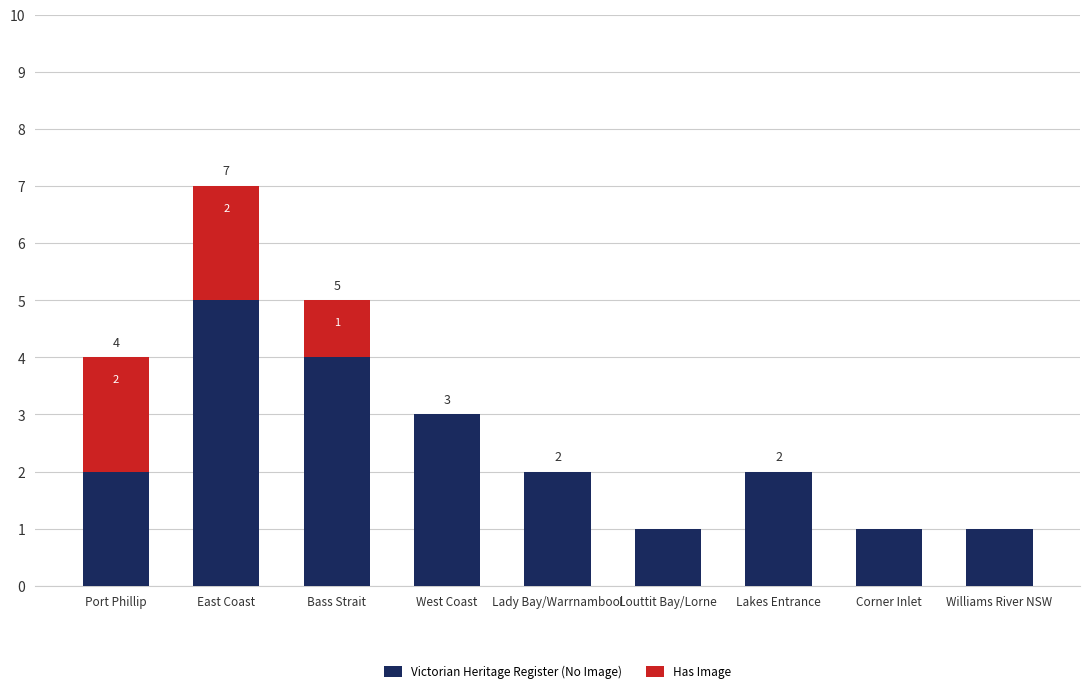

Are the bars grouped side by side (vs. stacked)?

No